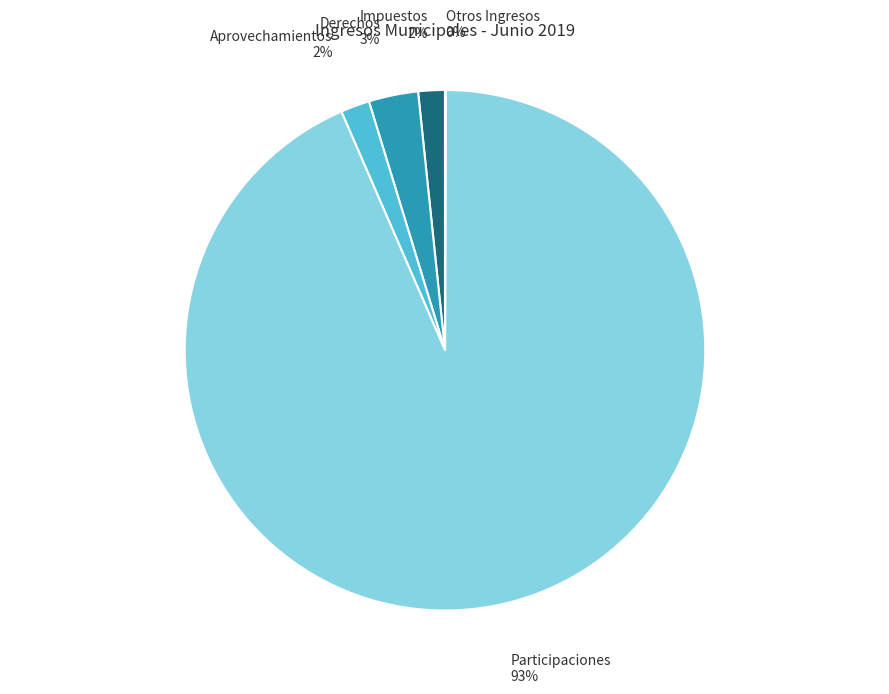

To the nearest percent, what is the average slice percentage?

20%